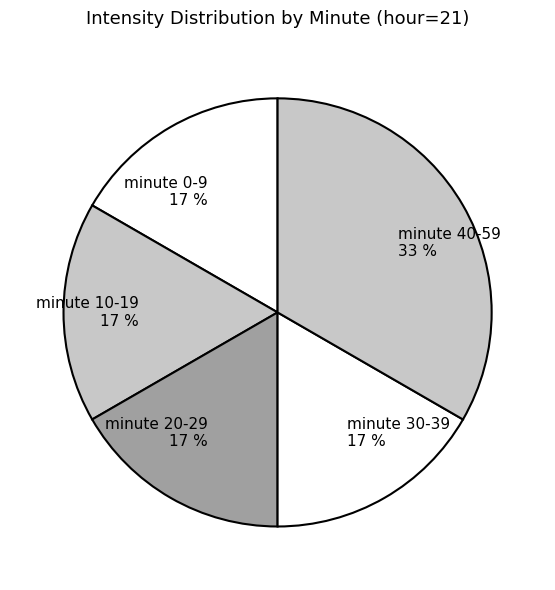

To the nearest percent, what is the combined percentage of minute 10-19 and minute 40-59?

50%